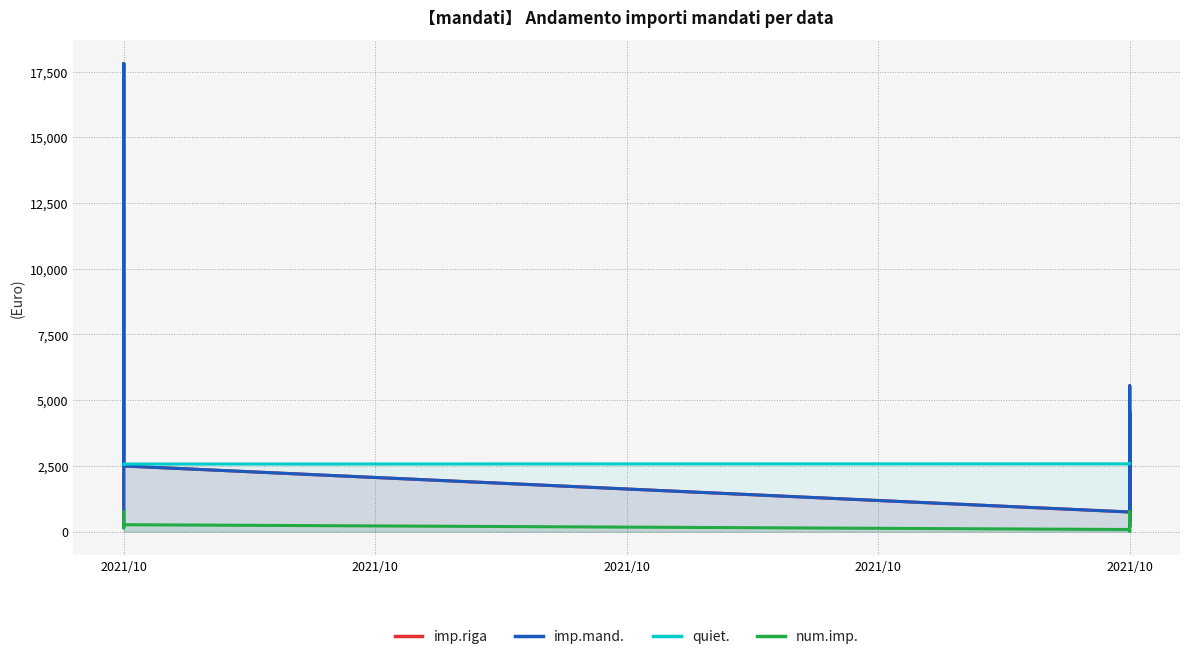

True or false: quiet. has a value of 2582.0 at 2021/10.

True